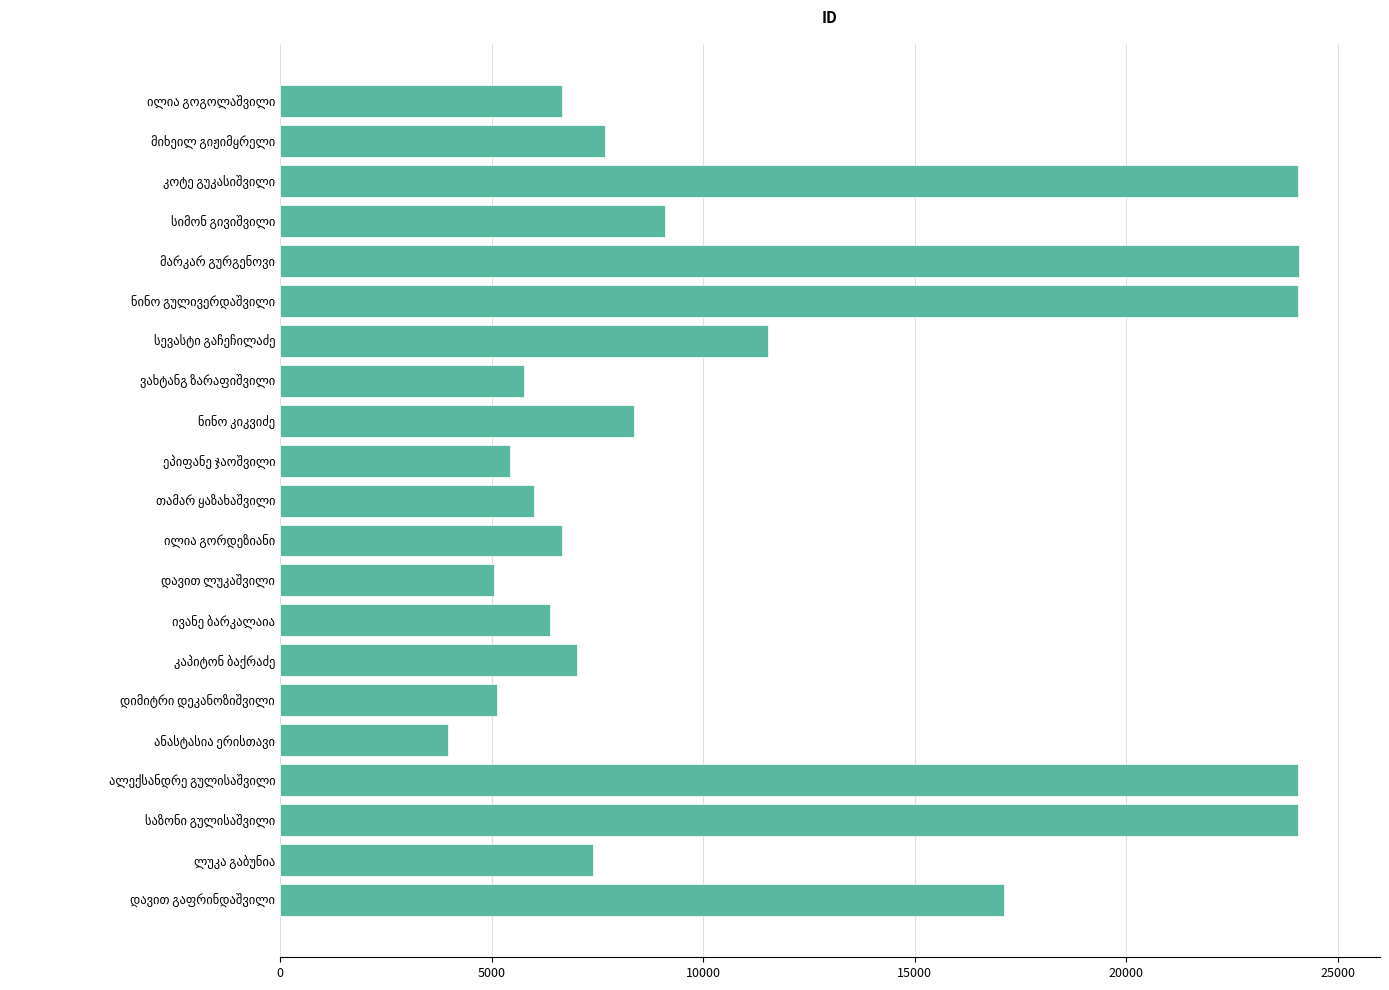

What is the maximum value shown in the chart?

24069